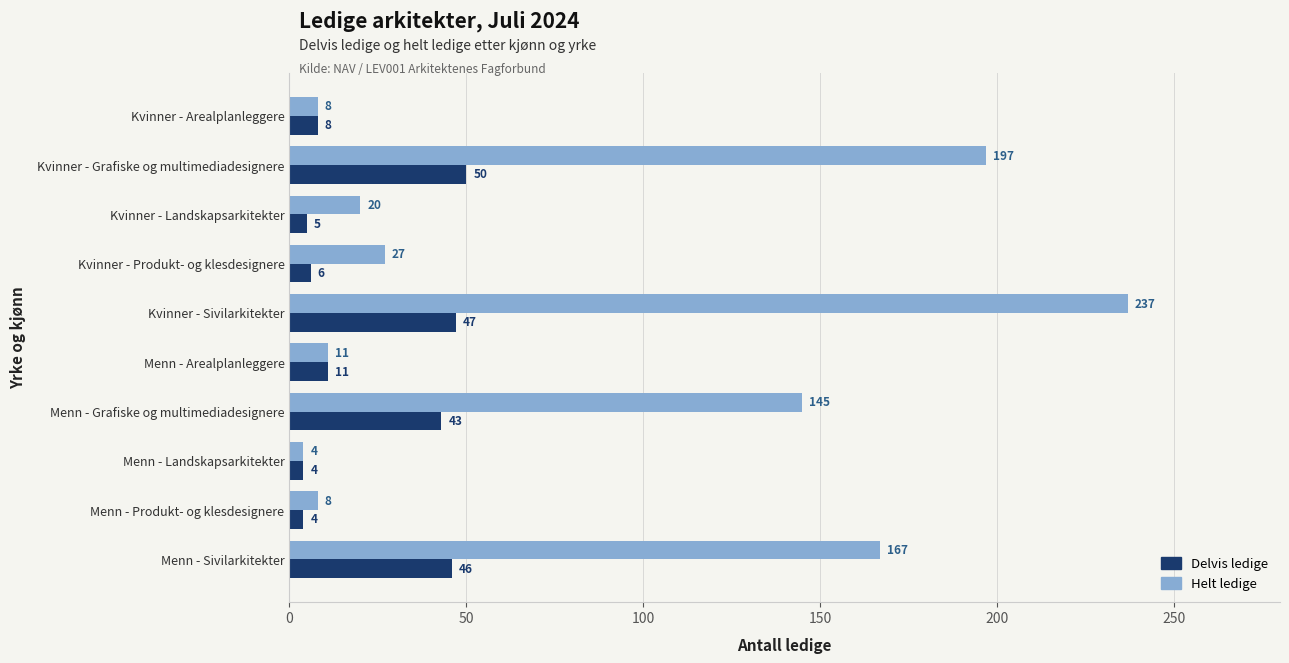

What are all the series names shown in the legend?

Delvis ledige, Helt ledige